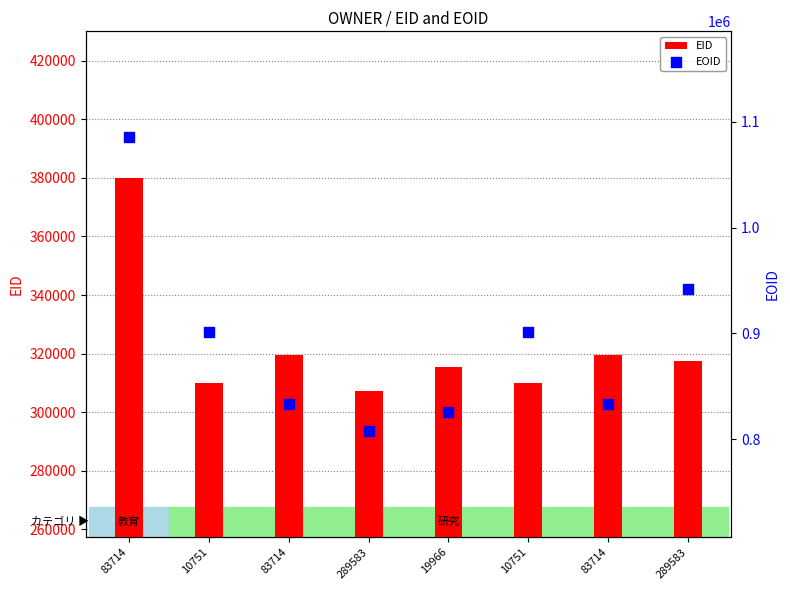

Which series reaches the minimum Y coordinate?

EID